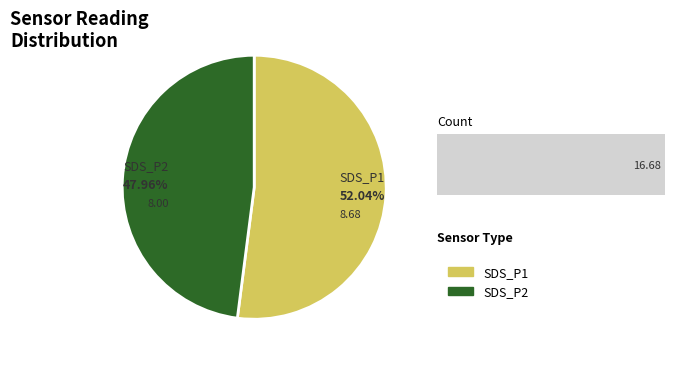

True or false: SDS_P2 accounts for 48% of the total.

True